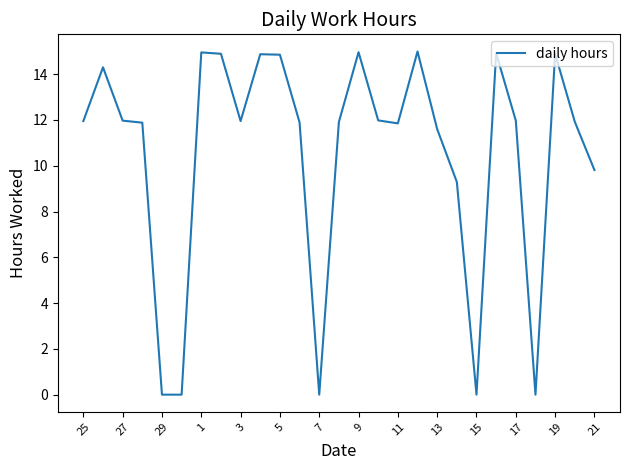

Does the chart display data point markers on the line(s)?

No